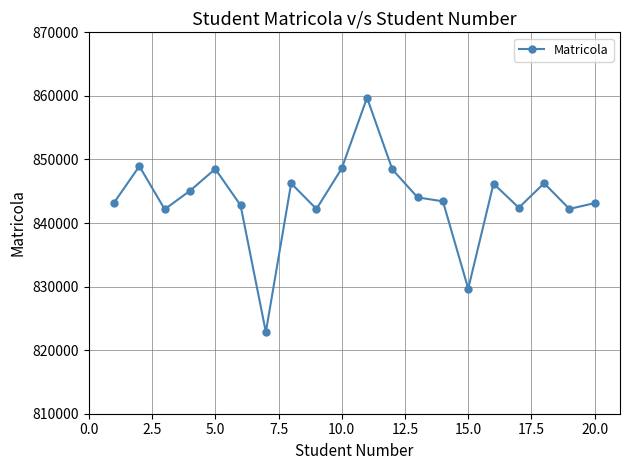

What is the difference between the maximum and minimum values?

36870